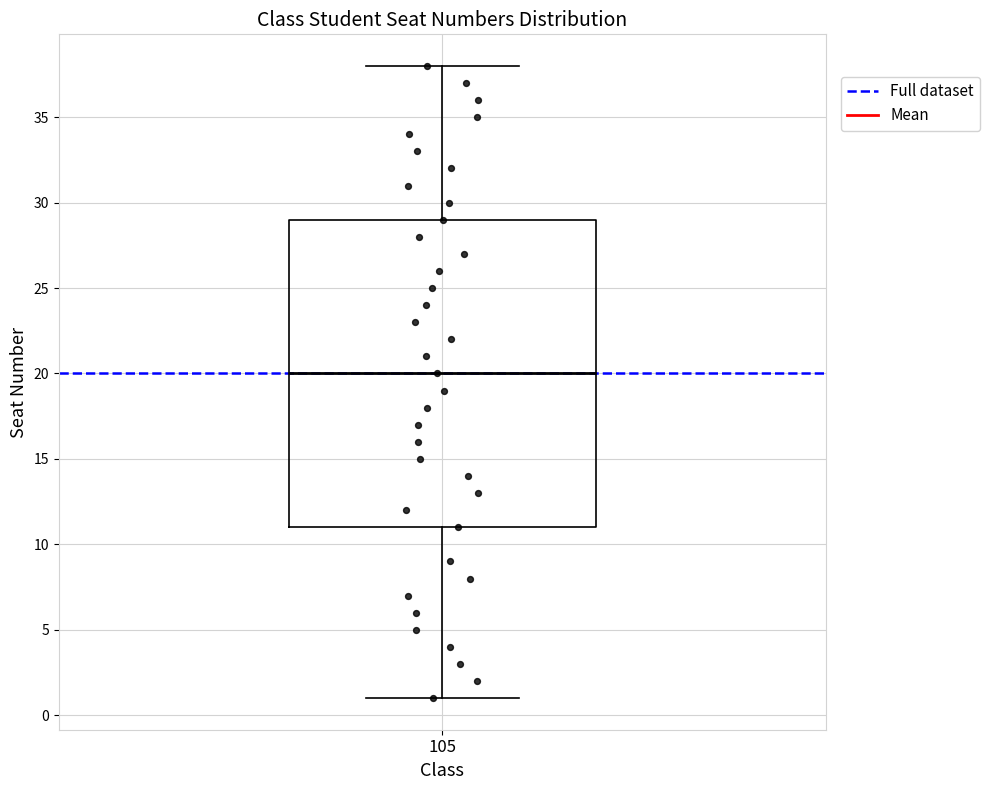

Transcribe this box plot: give where the median line is, the range the box spans, and where the two whiskers end, as read against the y-axis. The values are not printed on the chart, so give them approximately, as read against the axis.

median 20, box 11 to 29, whiskers 1 to 38